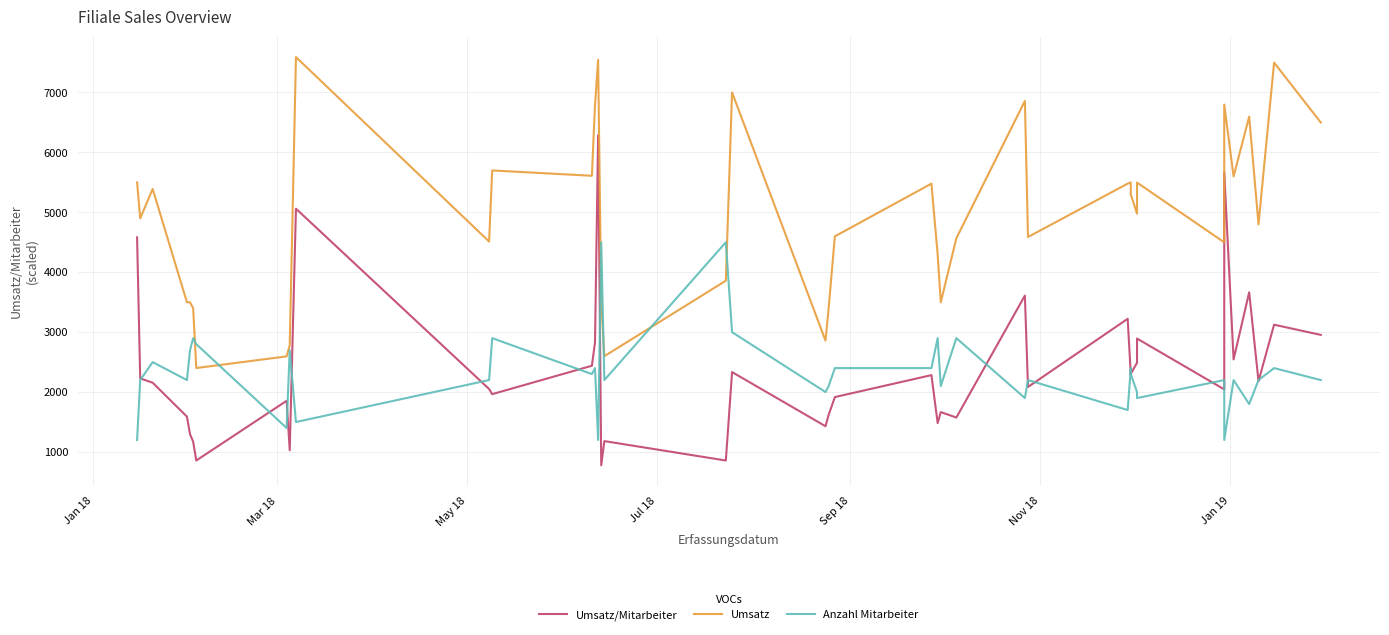

What is the value of the Umsatz/Mitarbeiter point at the 13th from the left?

2439.1